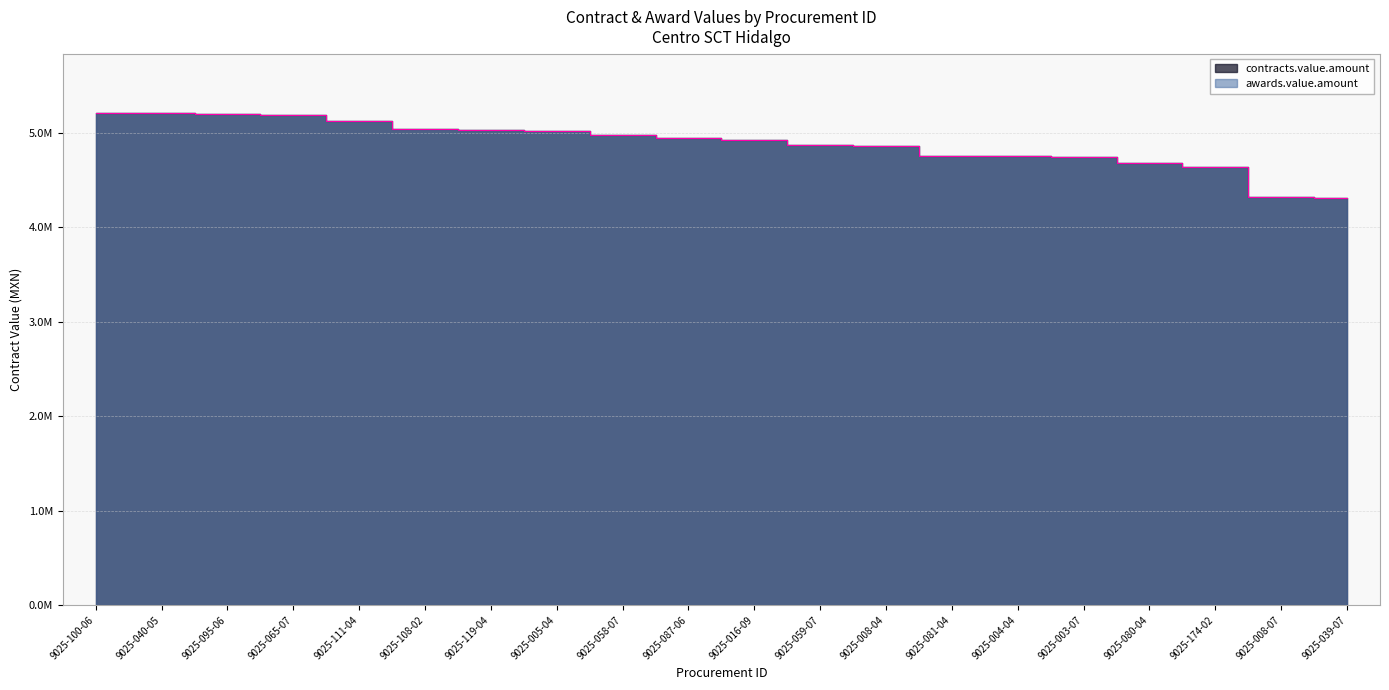

What is the difference between the second highest and second lowest values?

893319.5